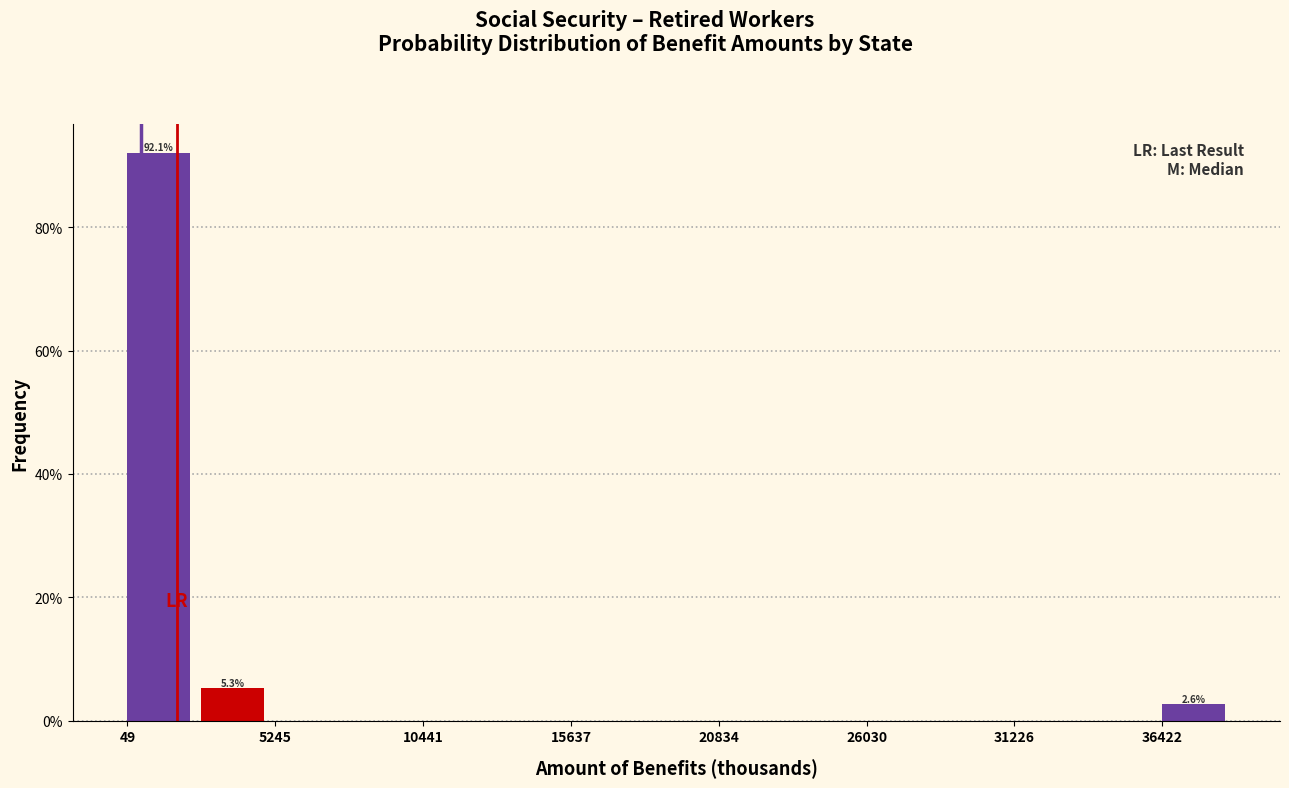

Read against the x-axis, roughly where is the centre of the tallest bar?

1000